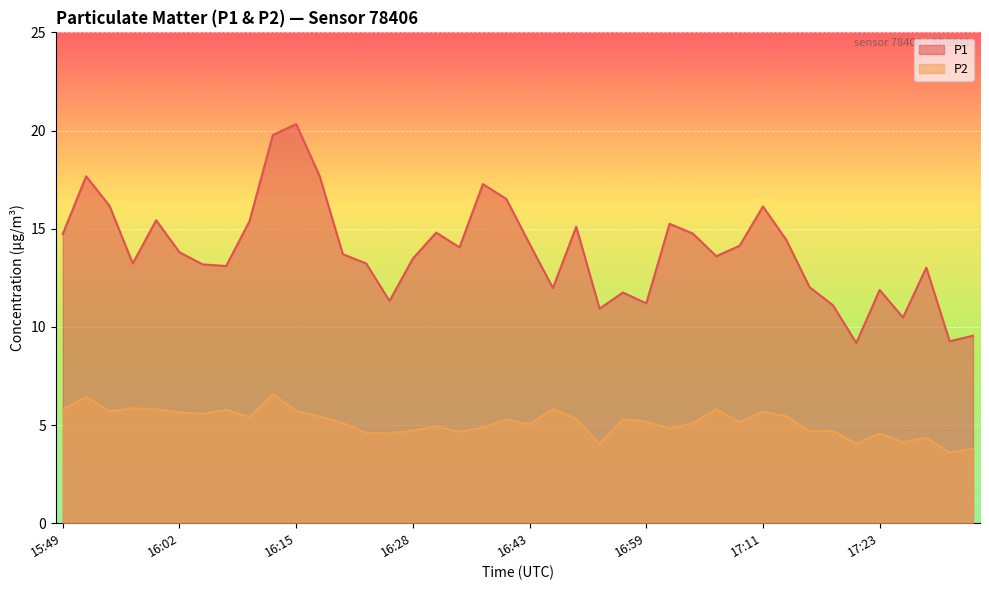

At which label does P1 reach its minimum?

17:21